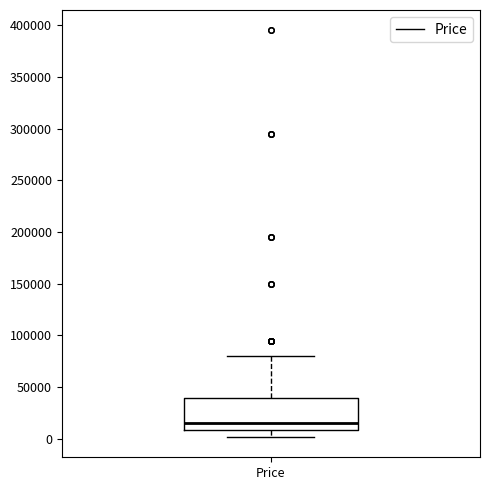

Read this box plot against the y-axis: the position of the median line, the range covered by the box, and the ends of both whiskers. The values are not printed on the chart, so give them approximately, as read against the axis.

median 15000, box 10000 to 40000, whiskers 0 to 80000